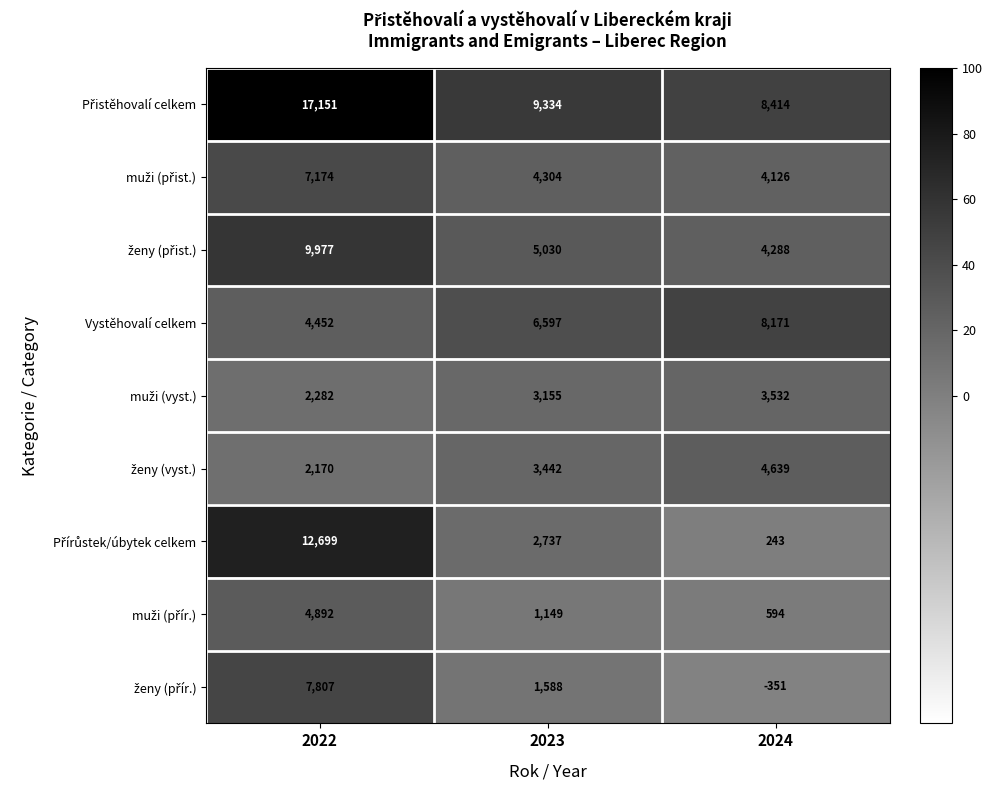

What is the sum of all Vystěhovalí celkem values?

19220